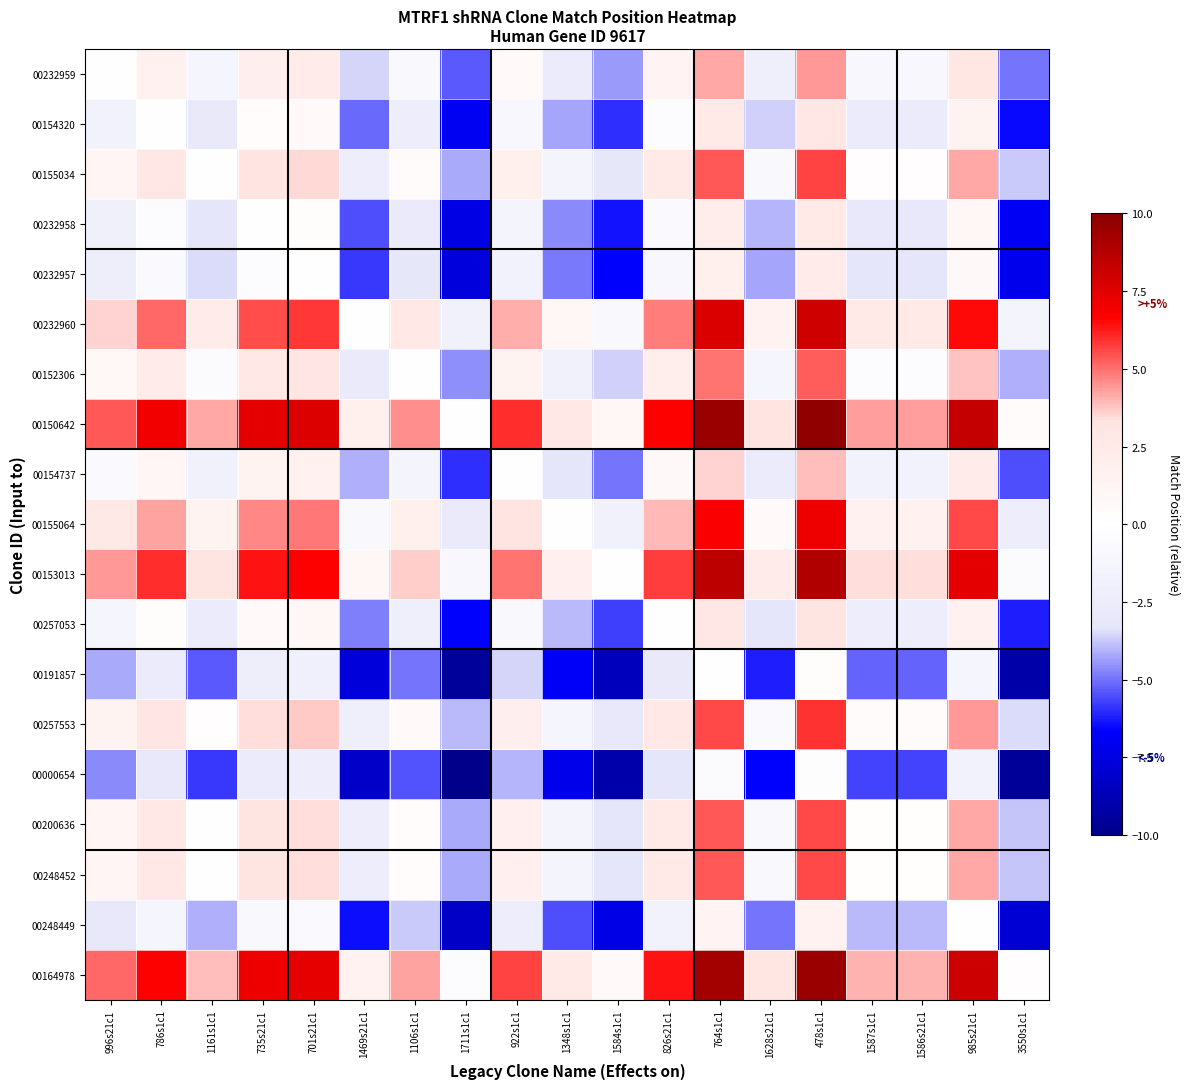

At which category is the sum across all series the highest?

478s1c1